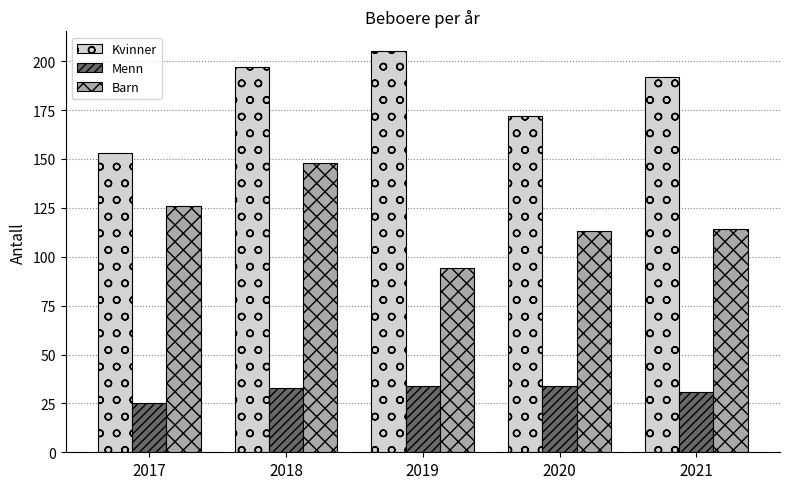

The value of Barn at 2018 is 148. True or false?

True